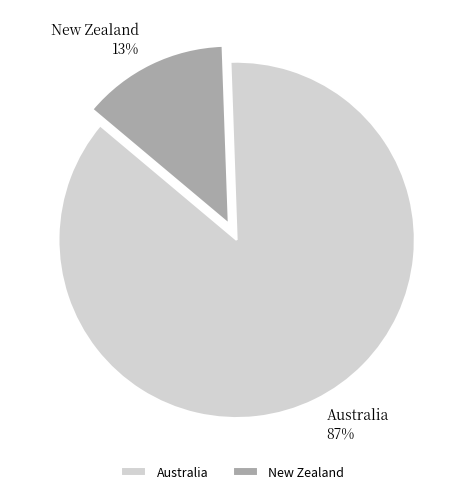

How many segments does this pie chart have?

2